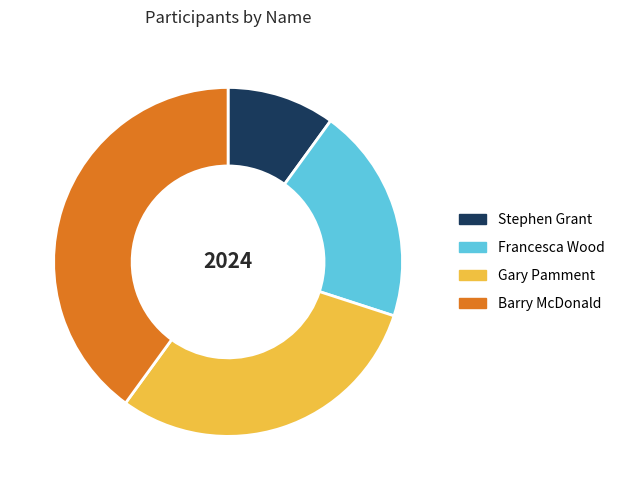

Is the sum of Francesca Wood and Barry McDonald greater than half?

Yes